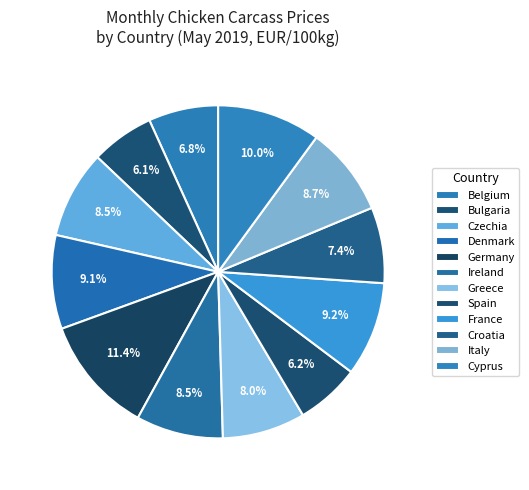

The Italy slice represents 9% of the pie. True or false?

True